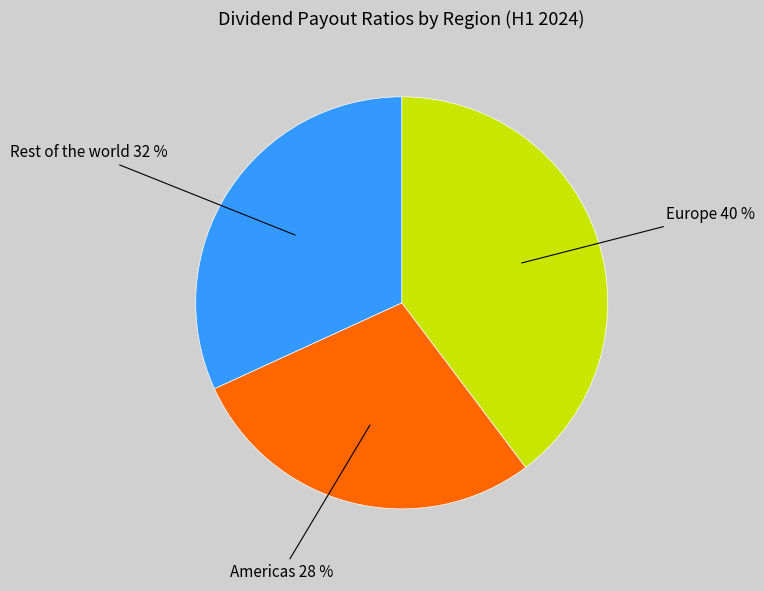

How many slices are in this pie chart?

3